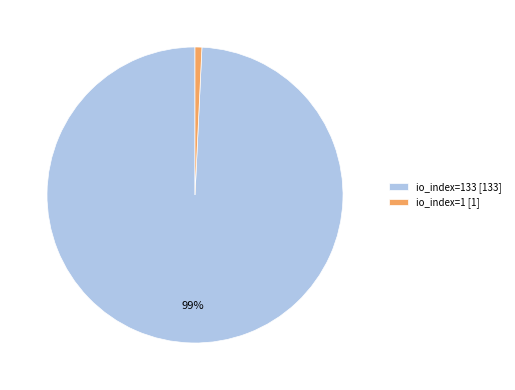

To the nearest percent, what portion does io_index=1 [1] represent?

1%